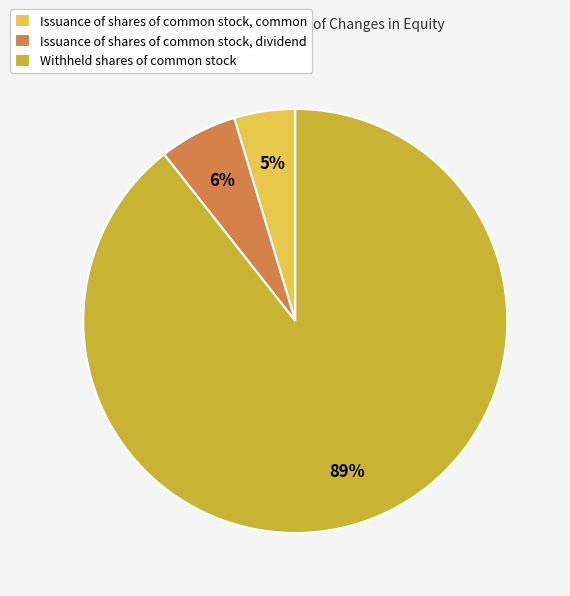

What is the majority slice?

Withheld shares of common stock